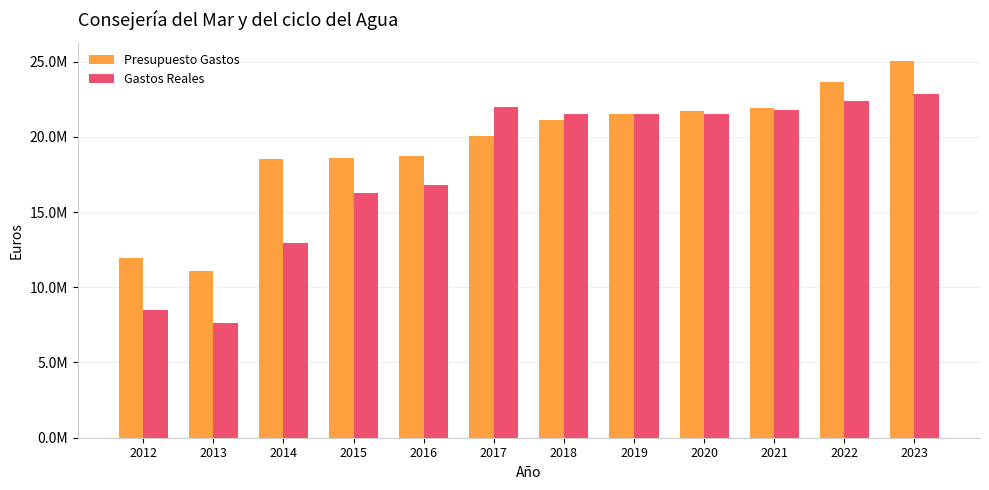

What are all the series names shown in the legend?

Presupuesto Gastos, Gastos Reales